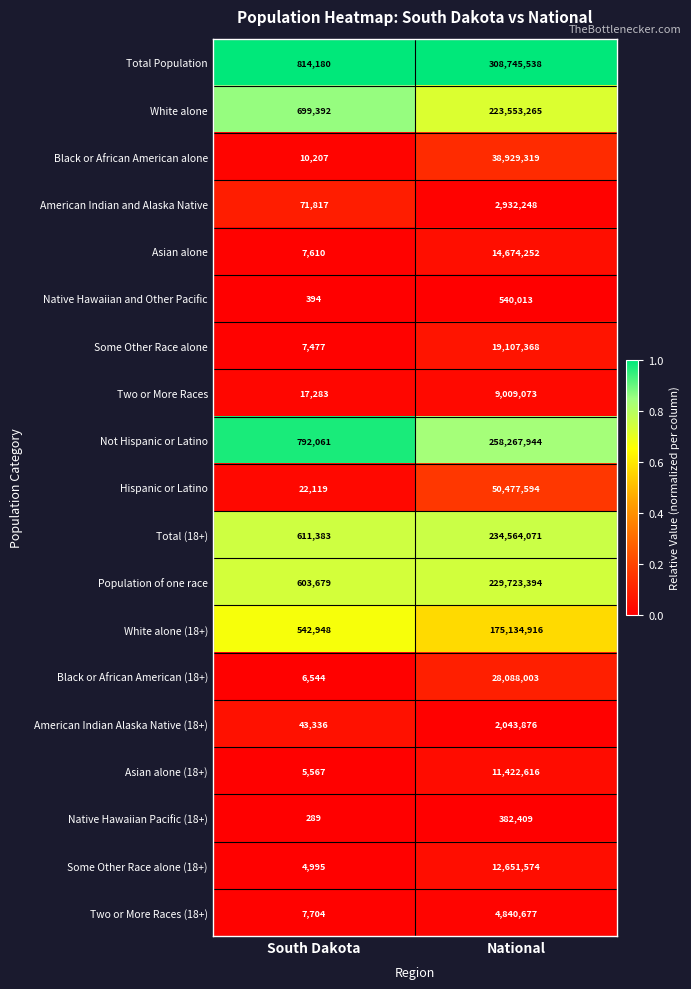

What is the total value across all series at National?

1625088150